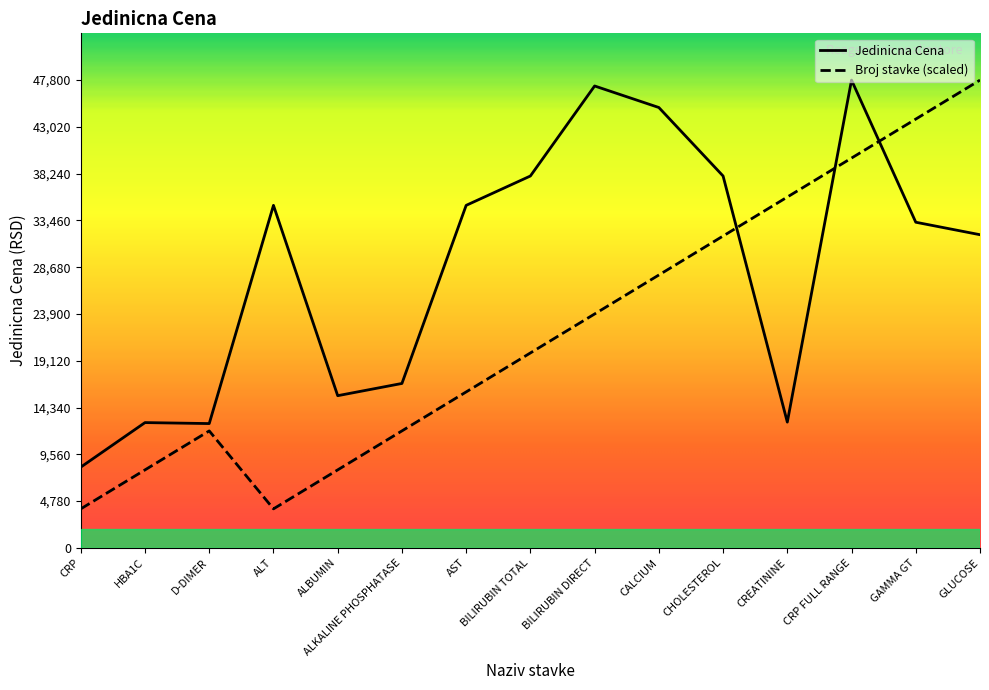

What are all the series names shown in the legend?

Jedinicna Cena, Broj stavke (scaled)